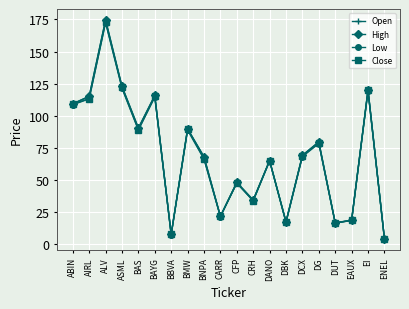

What is the average value of the Open series?

69.5